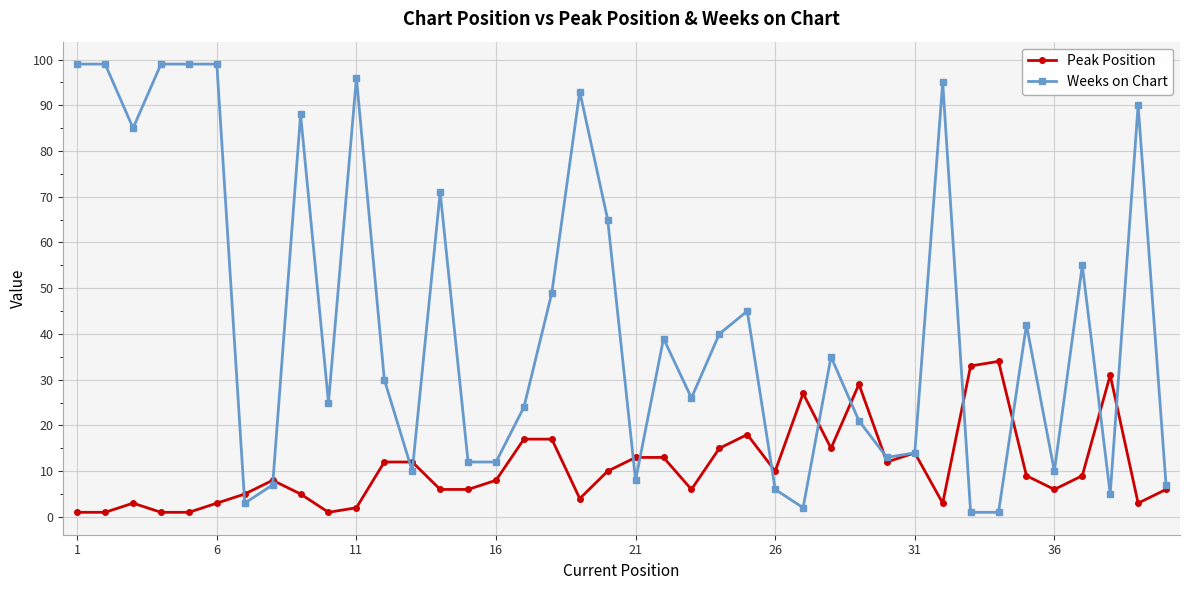

How many lines are shown in the chart?

2